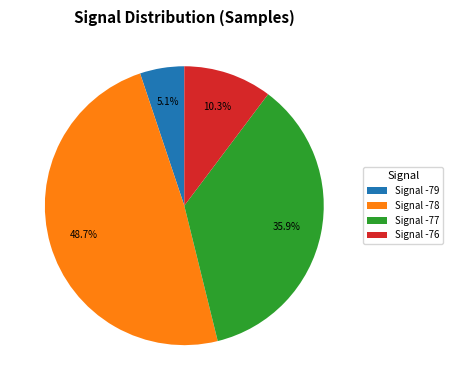

Combined, do Signal -76 and Signal -78 account for over 50%?

Yes